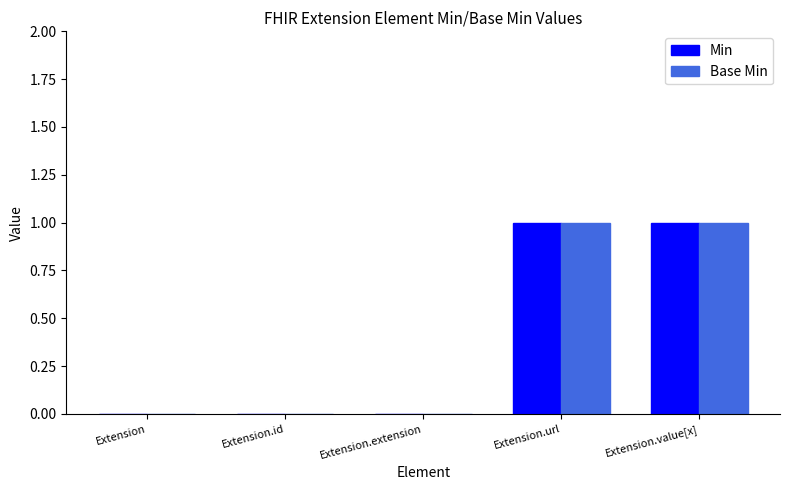

The Base Min series shows 0 at Extension. True or false?

True